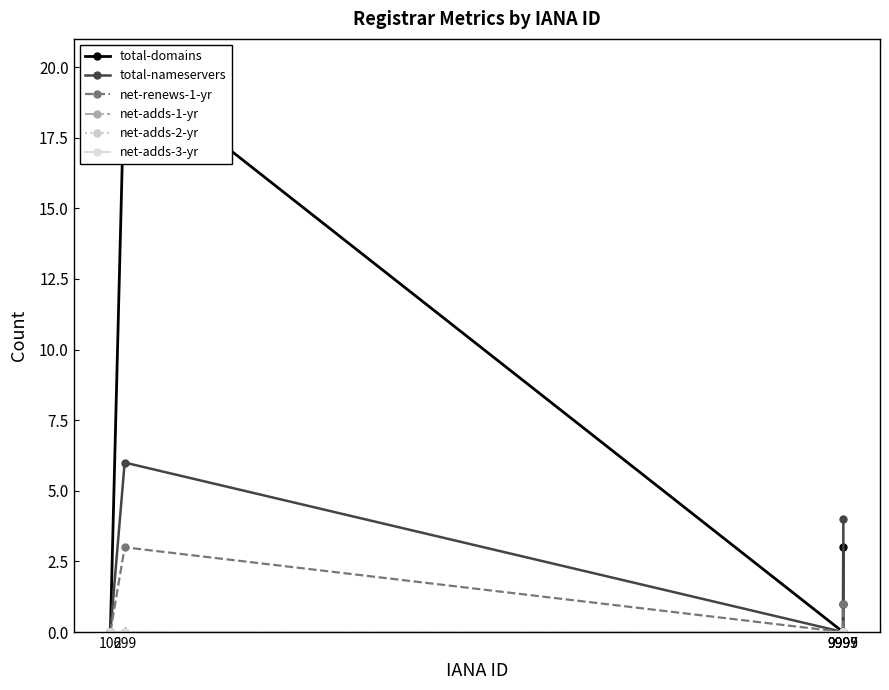

List the series in order of their peak value, lowest first.

net-adds-1-yr, net-adds-2-yr, net-adds-3-yr, net-renews-1-yr, total-nameservers, total-domains